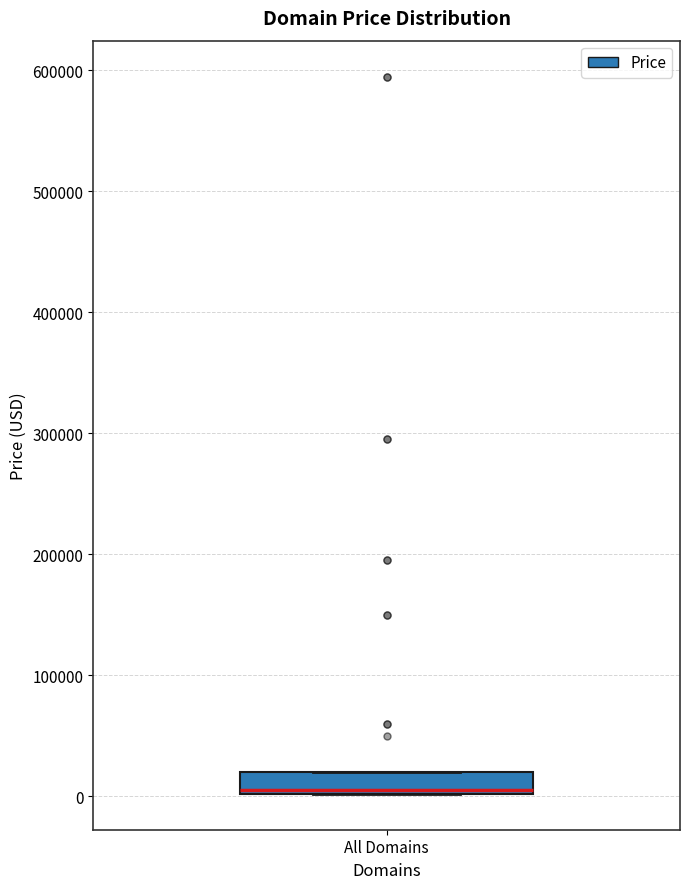

Read this box plot against the y-axis: the position of the median line, the range covered by the box, and the ends of both whiskers. The values are not printed on the chart, so give them approximately, as read against the axis.

median 0, box 0 to 20000, whiskers 0 to 20000